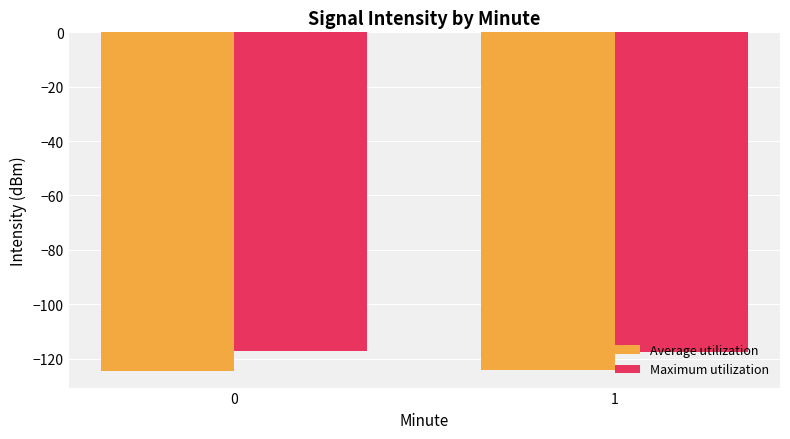

How many series are shown in this chart?

2